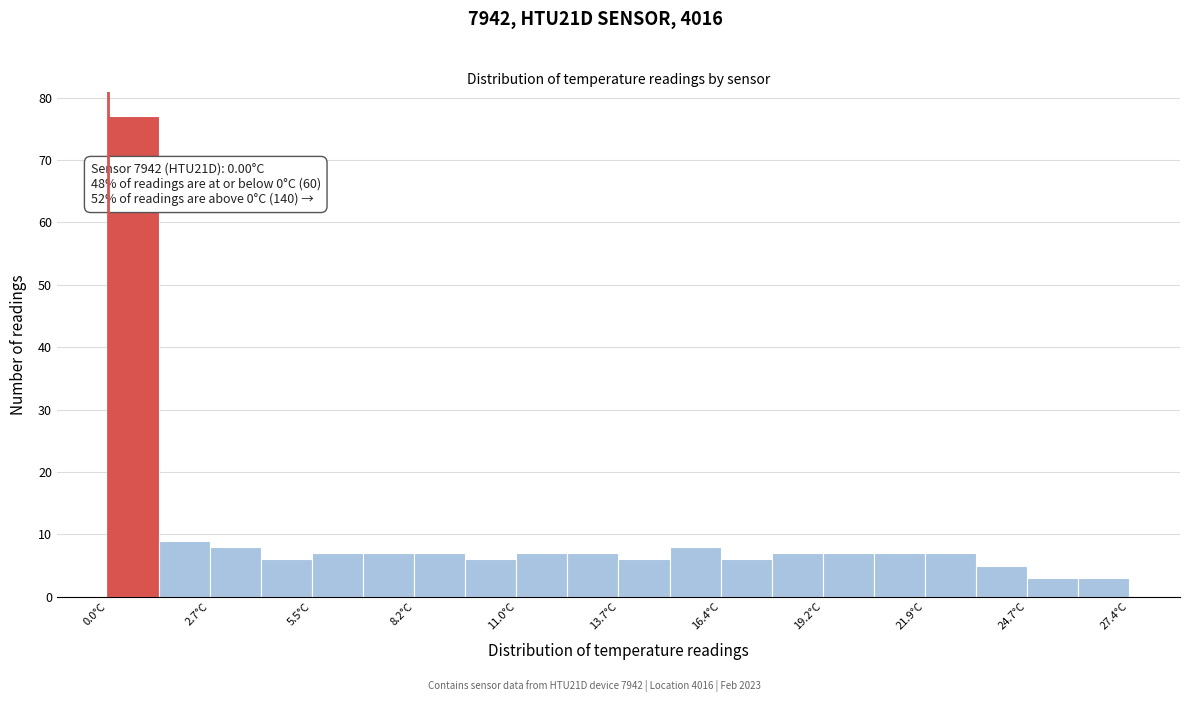

Read against the x-axis, roughly where is the centre of the tallest bar?

0.5